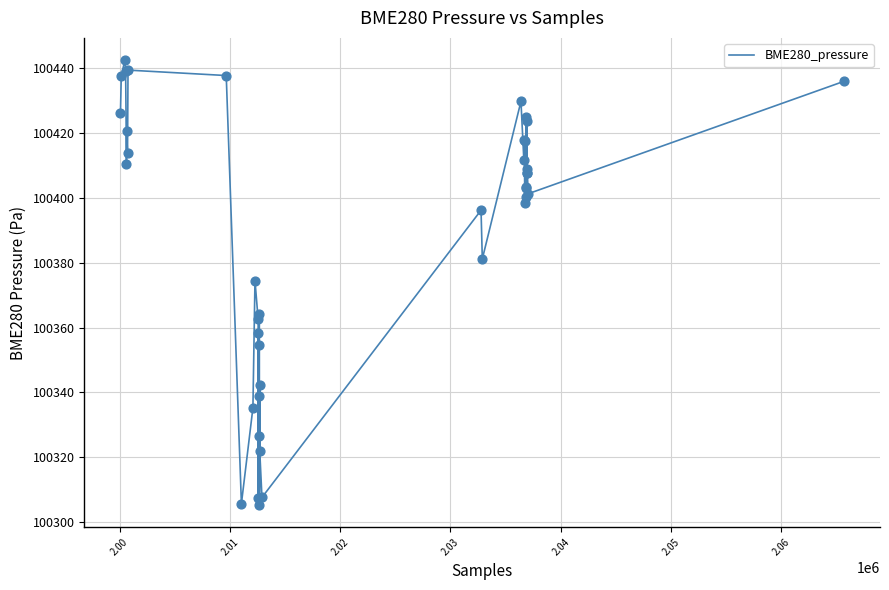

What is the minimum value shown in the chart?

100305.2